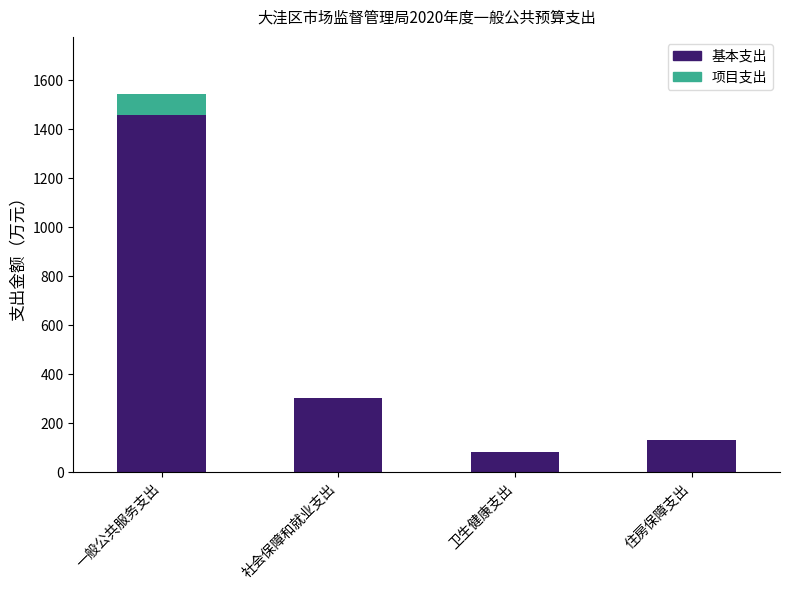

What is the sum of the 基本支出 values at 一般公共服务支出 and 卫生健康支出?

1540.8